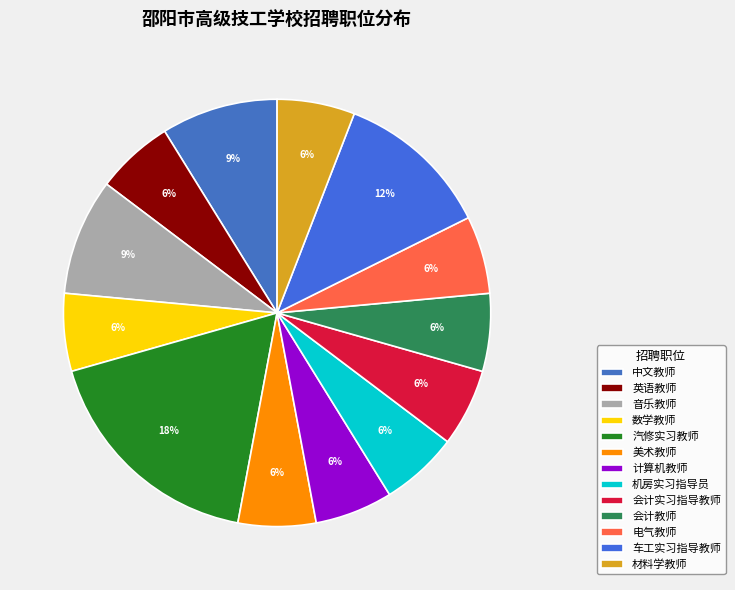

Count the number of slices in the pie.

13